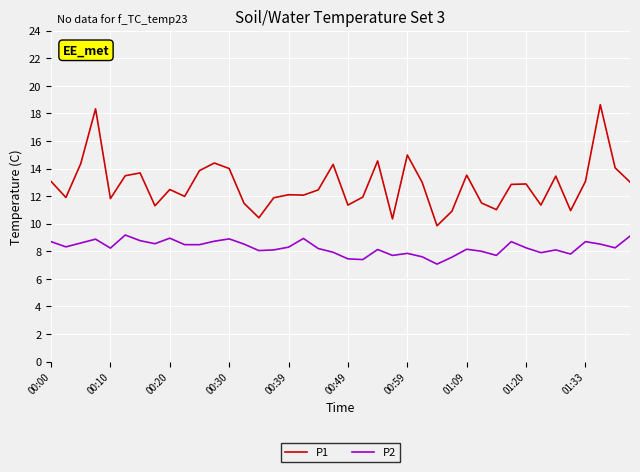

True or false: P2 and P1 intersect in this chart.

False